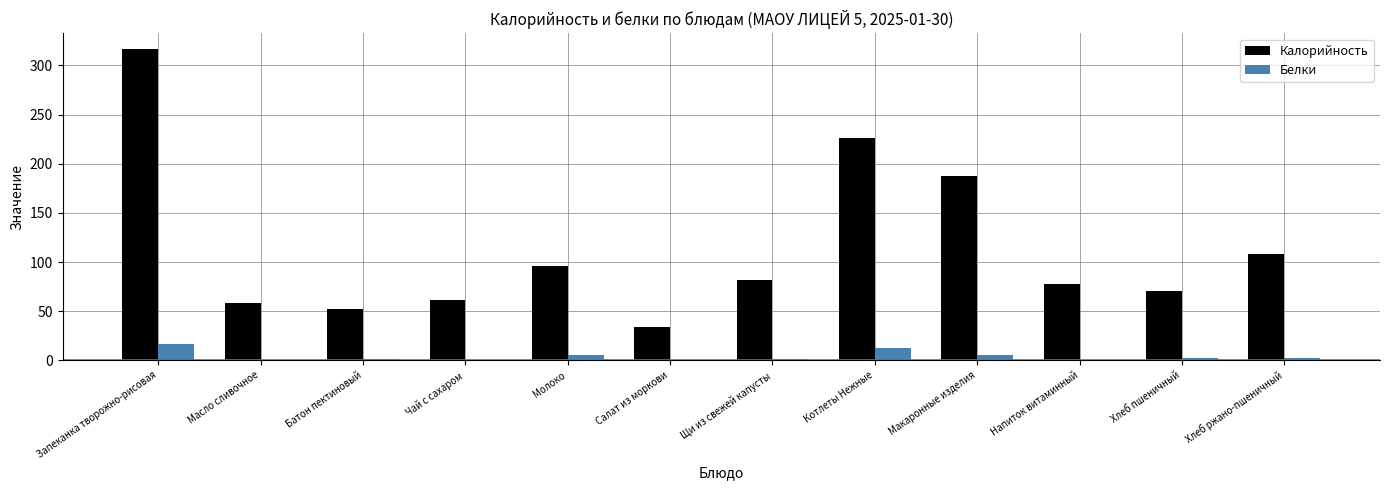

Which series has the largest total across all categories?

Калорийность